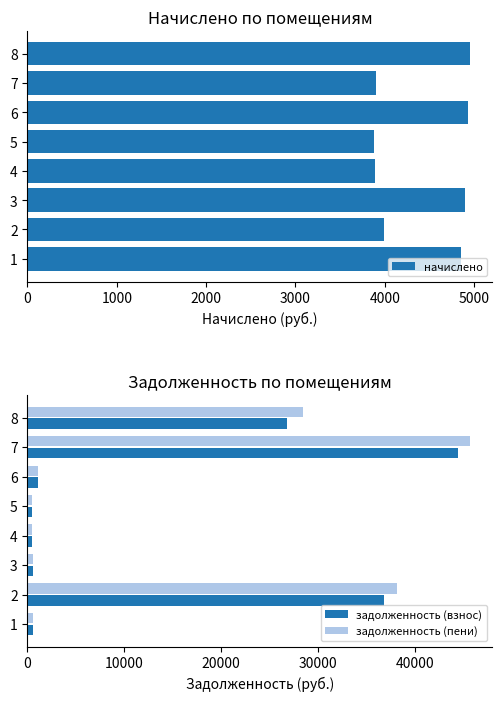

Rank the series by their maximum value, from lowest to highest.

начислено, задолженность (взнос), задолженность (пени)